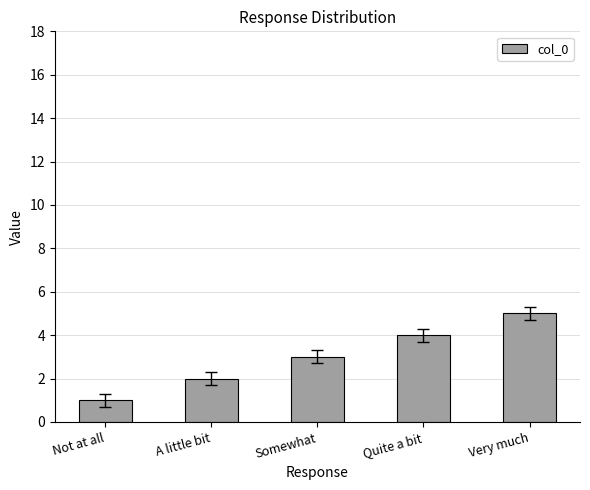

Reading left to right, what are all the values shown in this chart?

1	2	3	4	5